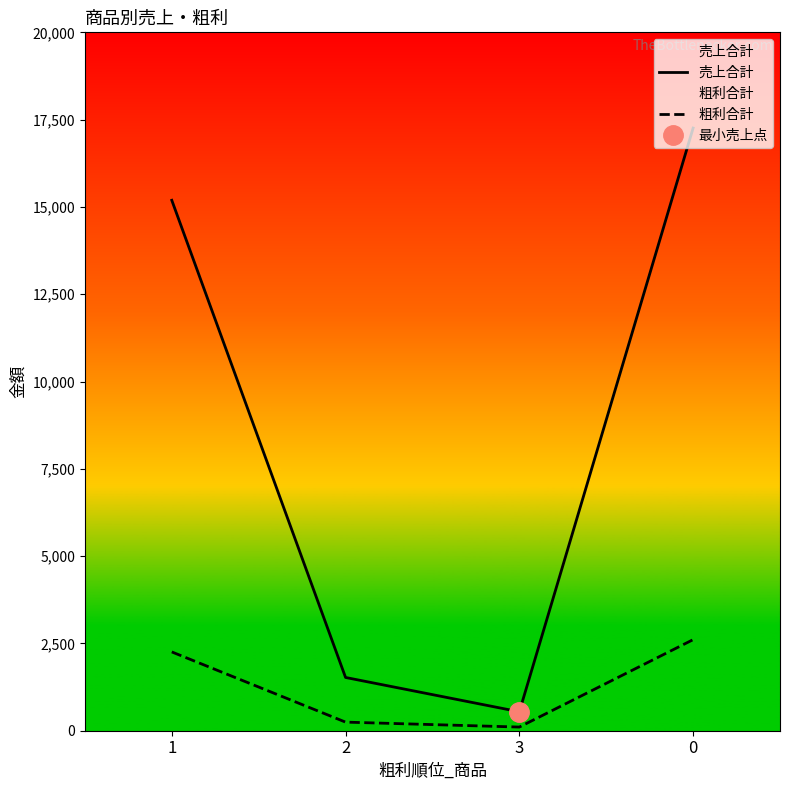

In 売上合計, how many points are lower than both neighbors (excluding endpoints)?

1